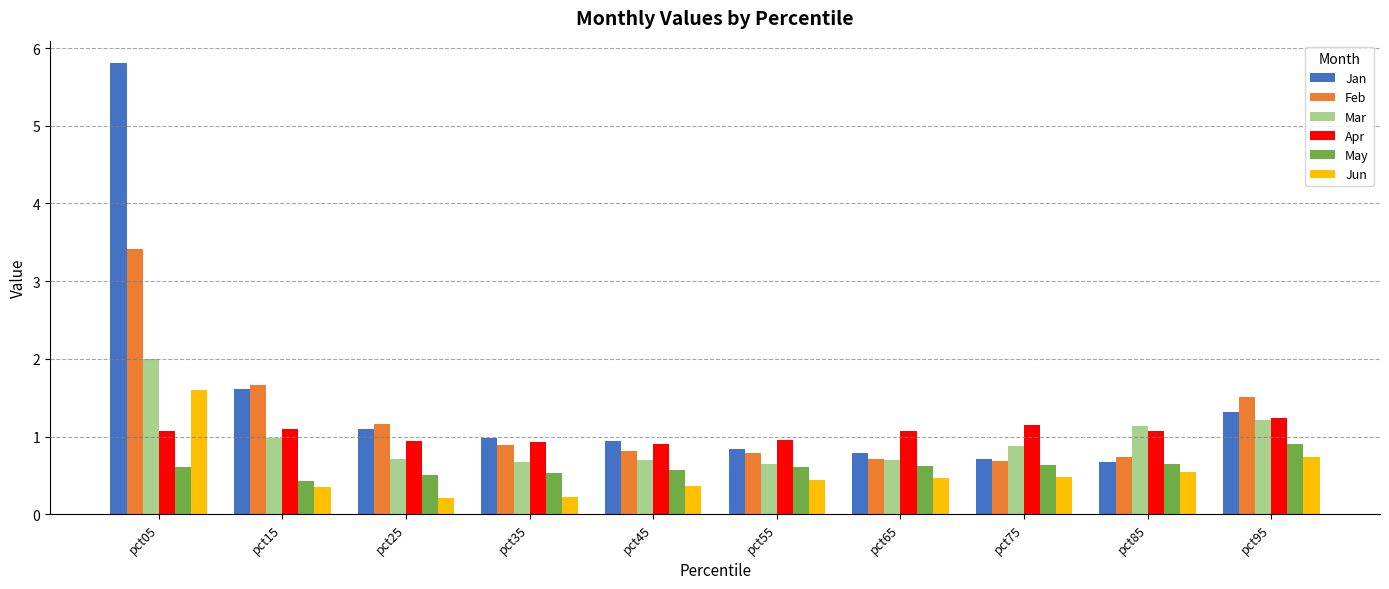

Does the chart contain any negative values?

No